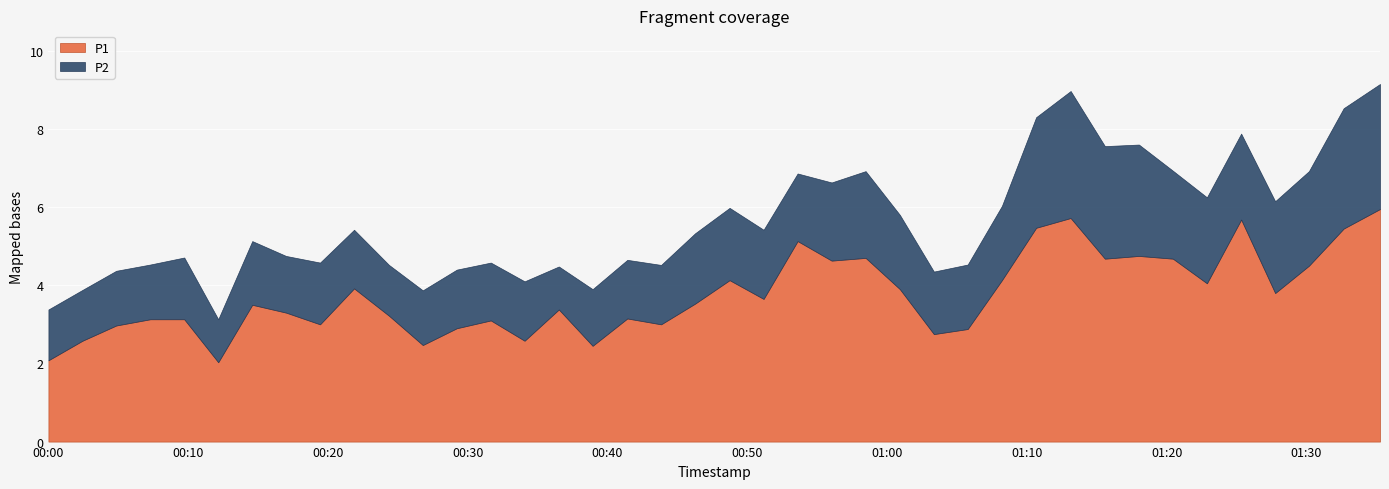

Is it true that P1 equals 3.7 at 16?

False